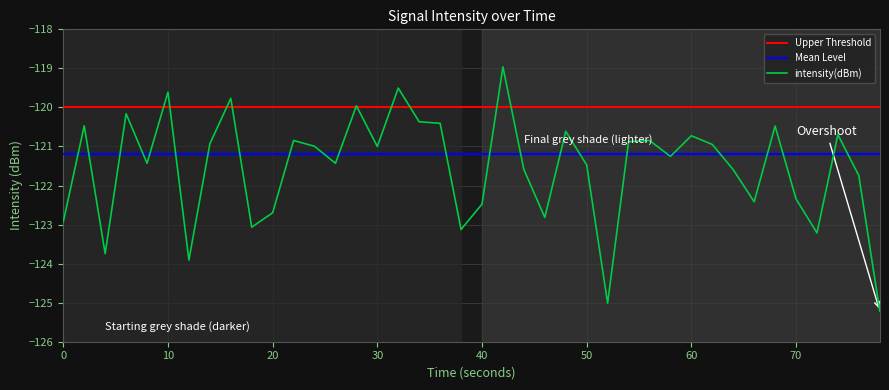

Count the number of values greater than -120.

5